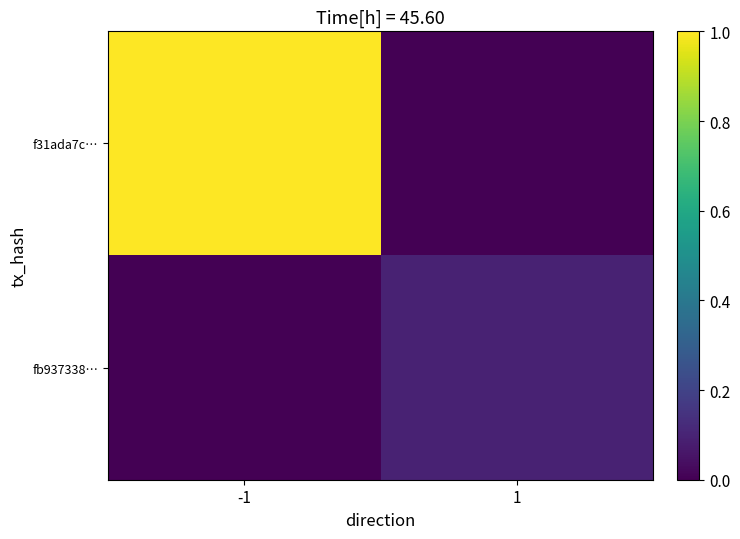

Which series changed the most between -1 and 1?

f31ada7c…